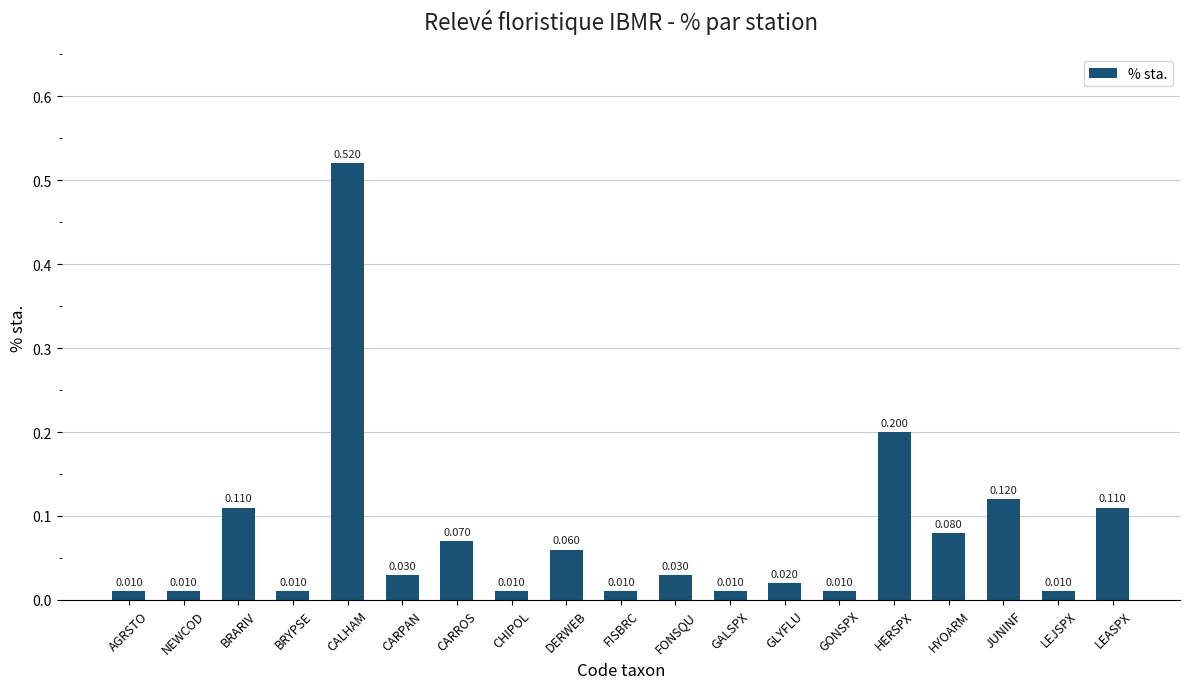

Are the bars grouped side by side (vs. stacked)?

No